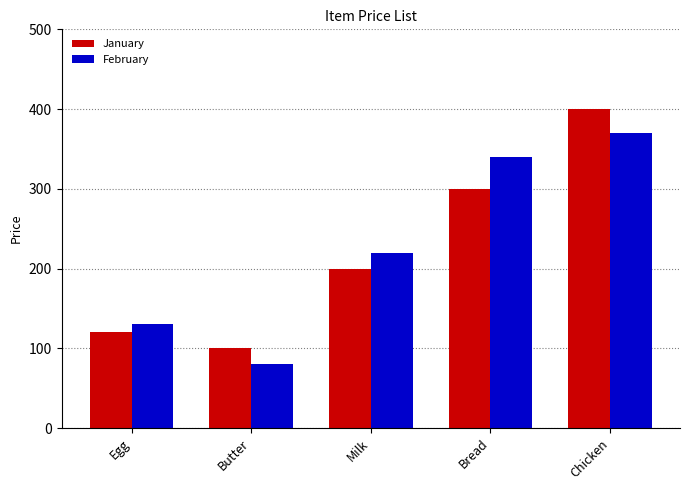

At which label does February reach its minimum?

Butter